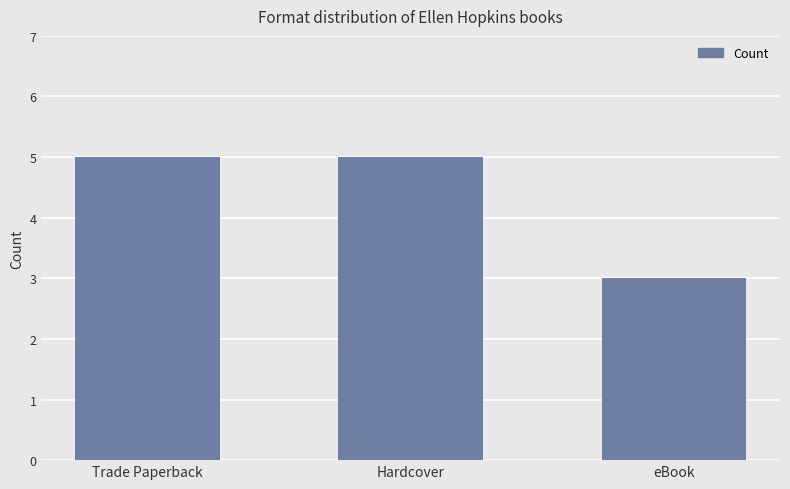

How many bars are there in total?

3